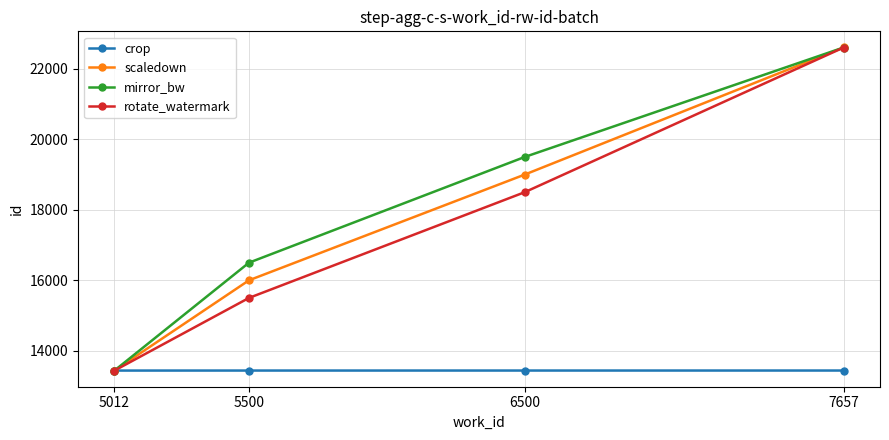

How many distinct data groups are displayed?

4